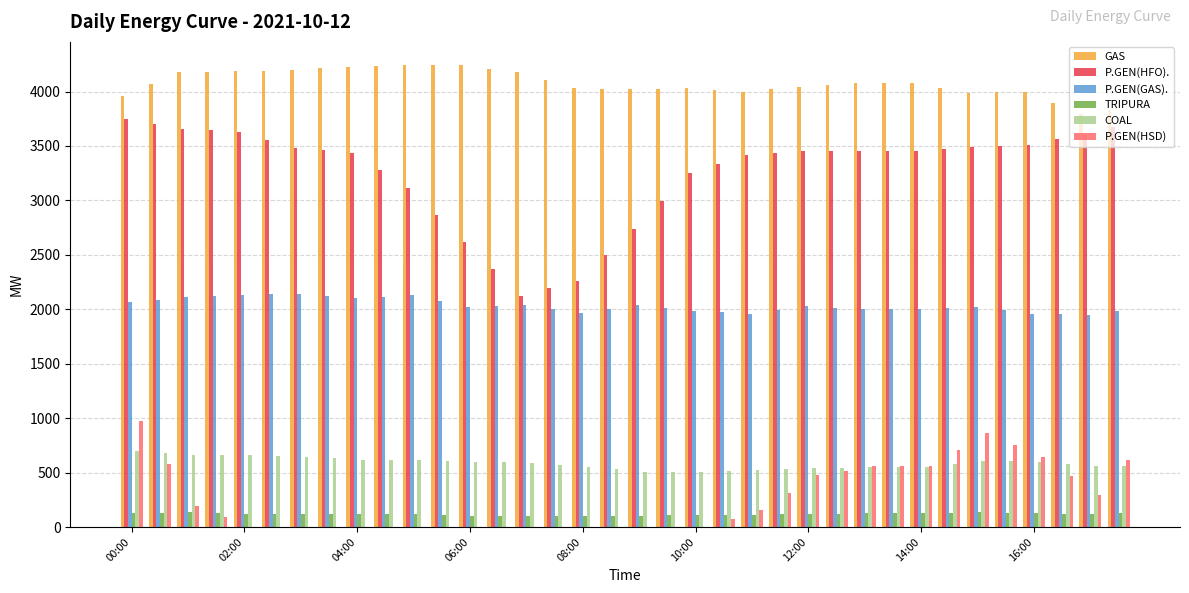

Which series has the largest total across all categories?

GAS